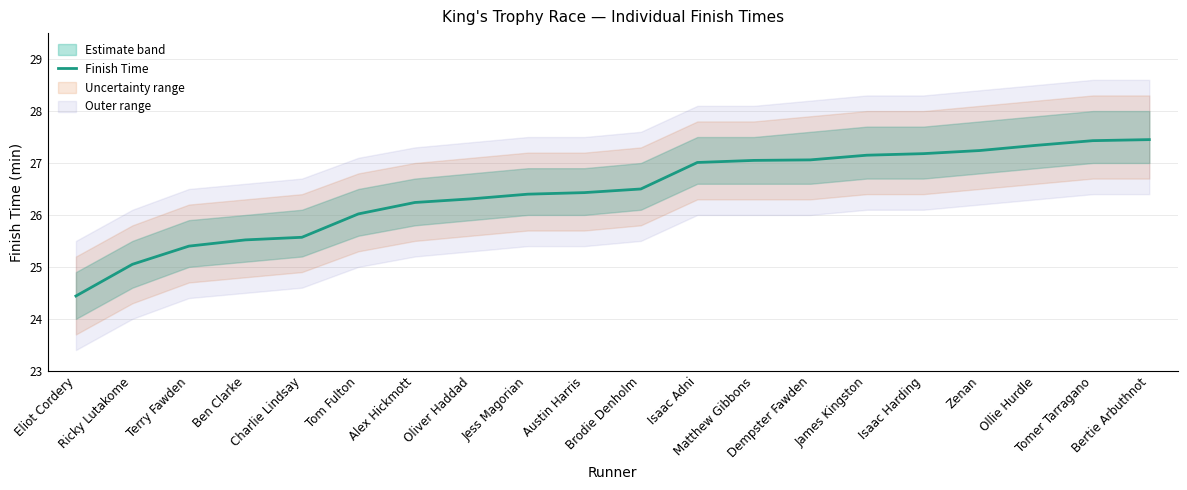

Rank the categories by value from highest to lowest.

Bertie Arbuthnot, Tomer Tarragano, Ollie Hurdle, Zenan, Isaac Harding, James Kingston, Dempster Fawden, Matthew Gibbons, Isaac Adni, Brodie Denholm, Austin Harris, Jess Magorian, Oliver Haddad, Alex Hickmott, Tom Fulton, Charlie Lindsay, Ben Clarke, Terry Fawden, Ricky Lutakome, Eliot Cordery